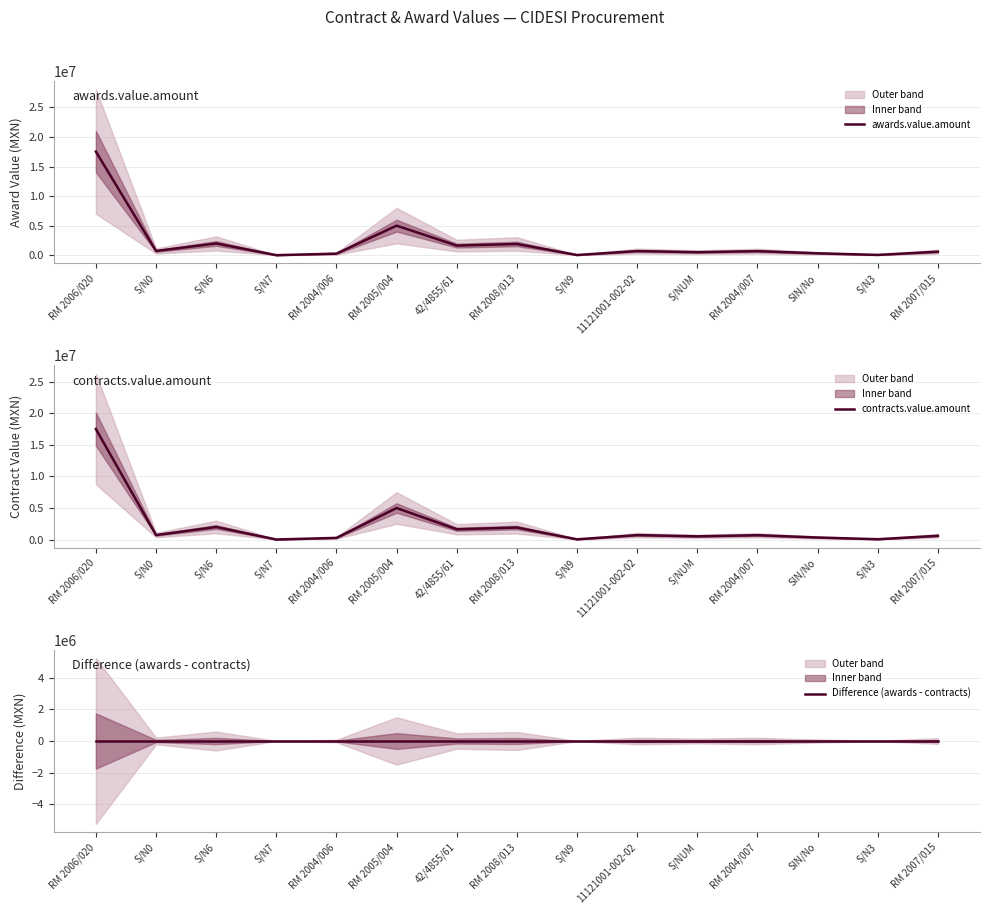

At which label does awards.value.amount first exceed 687108?

RM 2006/020